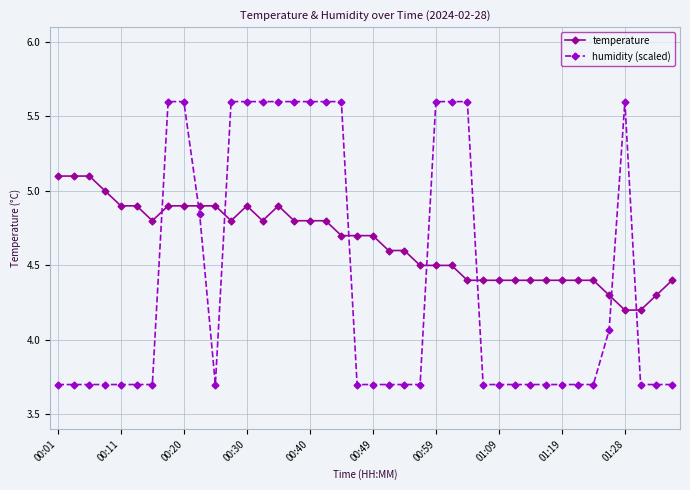

List the series in order of their peak value, highest first.

humidity (scaled), temperature